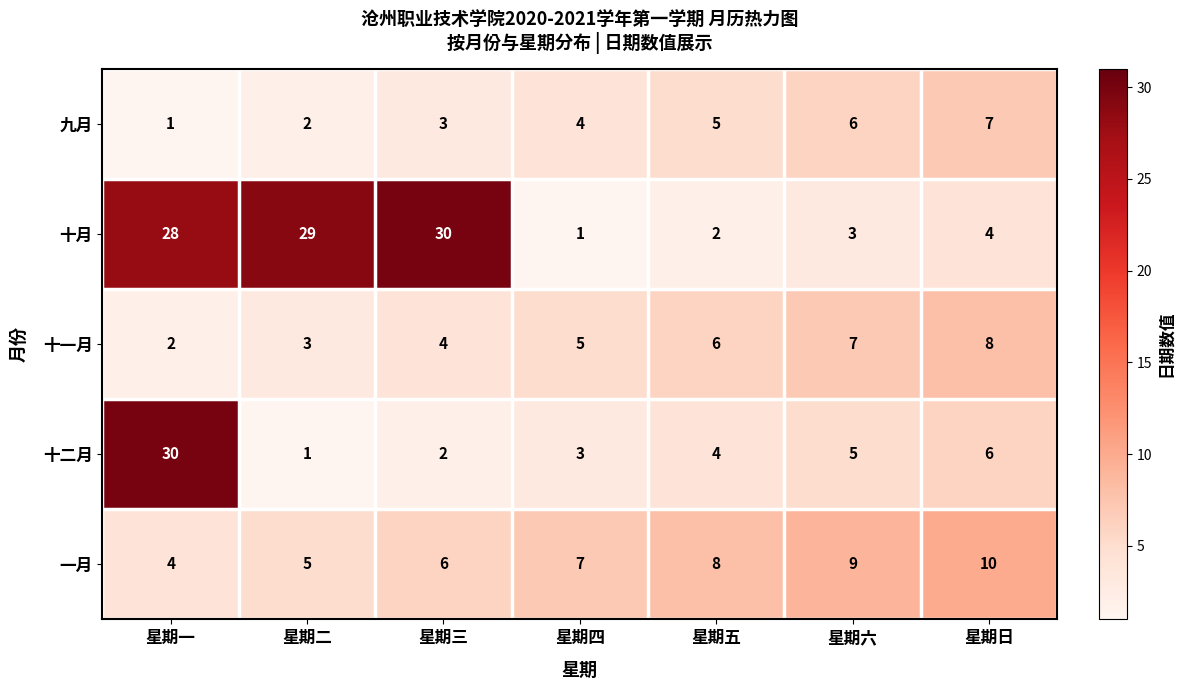

What is the sum of all 十二月 values?

51